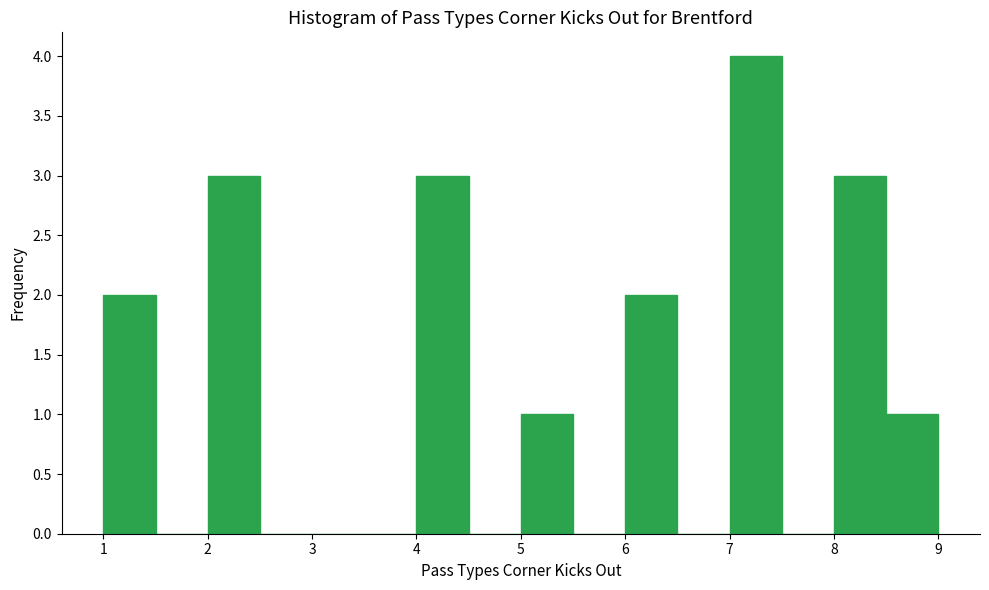

What is the height of the bar covering 8.5 to 9.0 on the x-axis? The values are not printed on the chart, so give them approximately, as read against the axis.

1